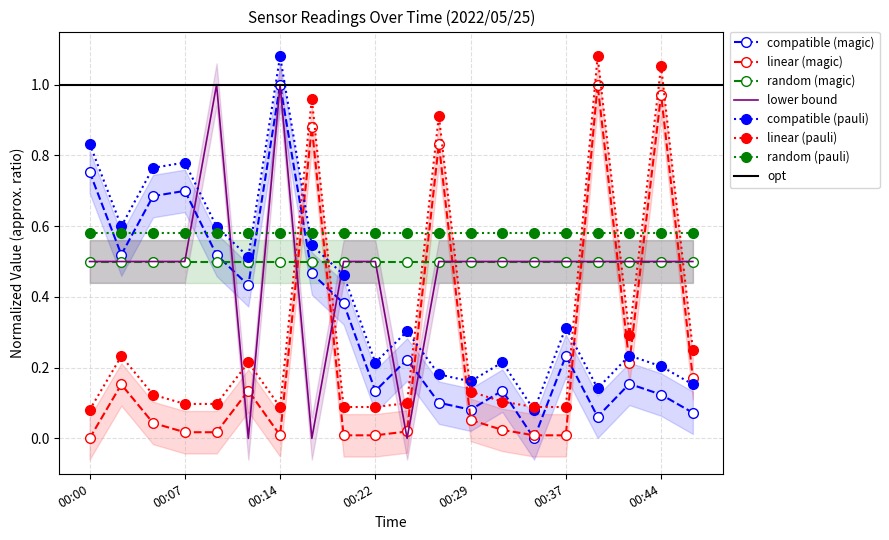

The linear (pauli) series shows 0.1 at 00:22. True or false?

True